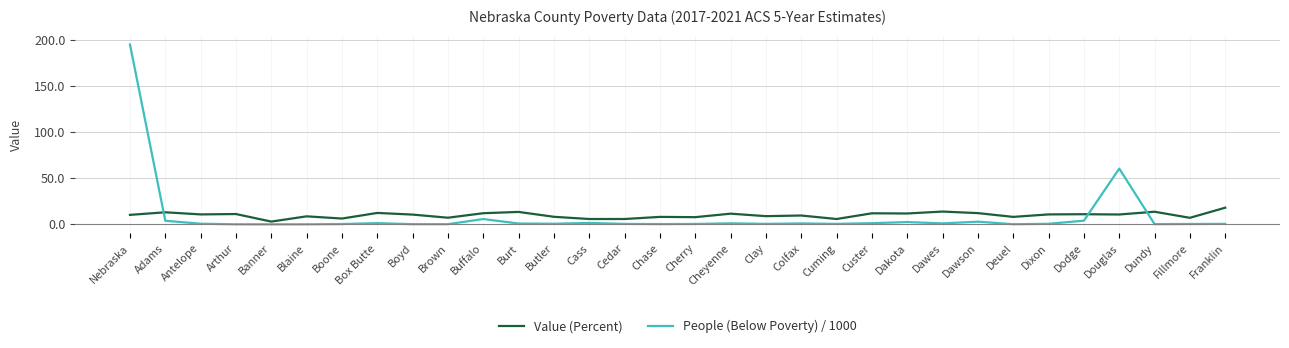

What is the spread (max minus min) of values at Box Butte?

11.1